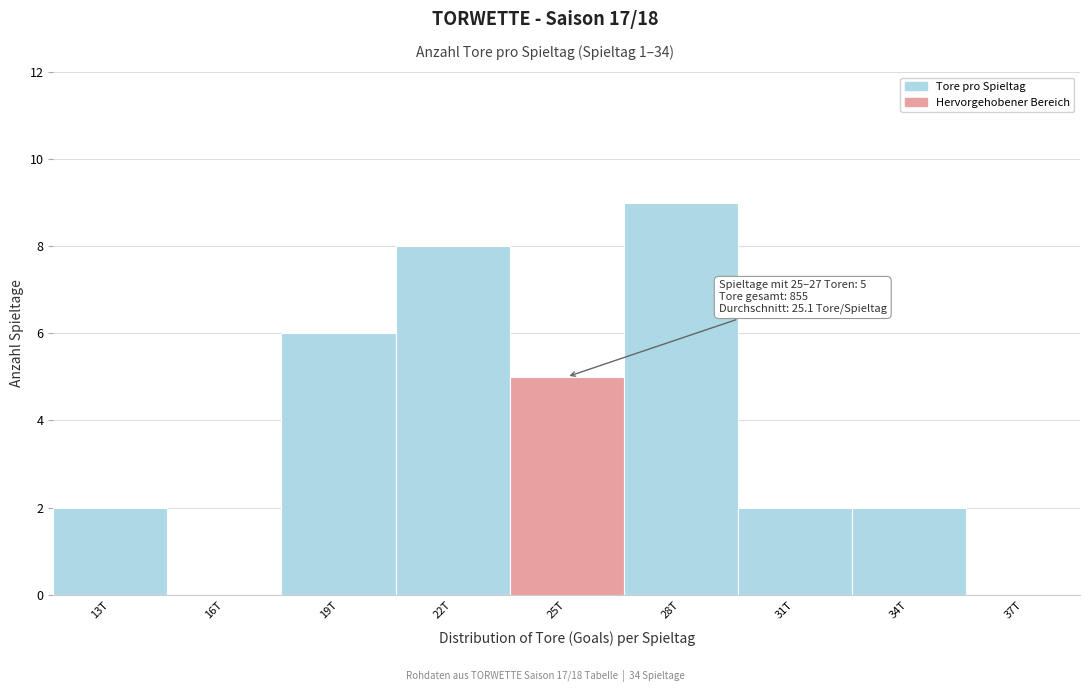

Reading right to left, what are all the values shown in this chart?

37T=0	34T=2	31T=2	28T=9	25T=5	22T=8	19T=6	16T=0	13T=2